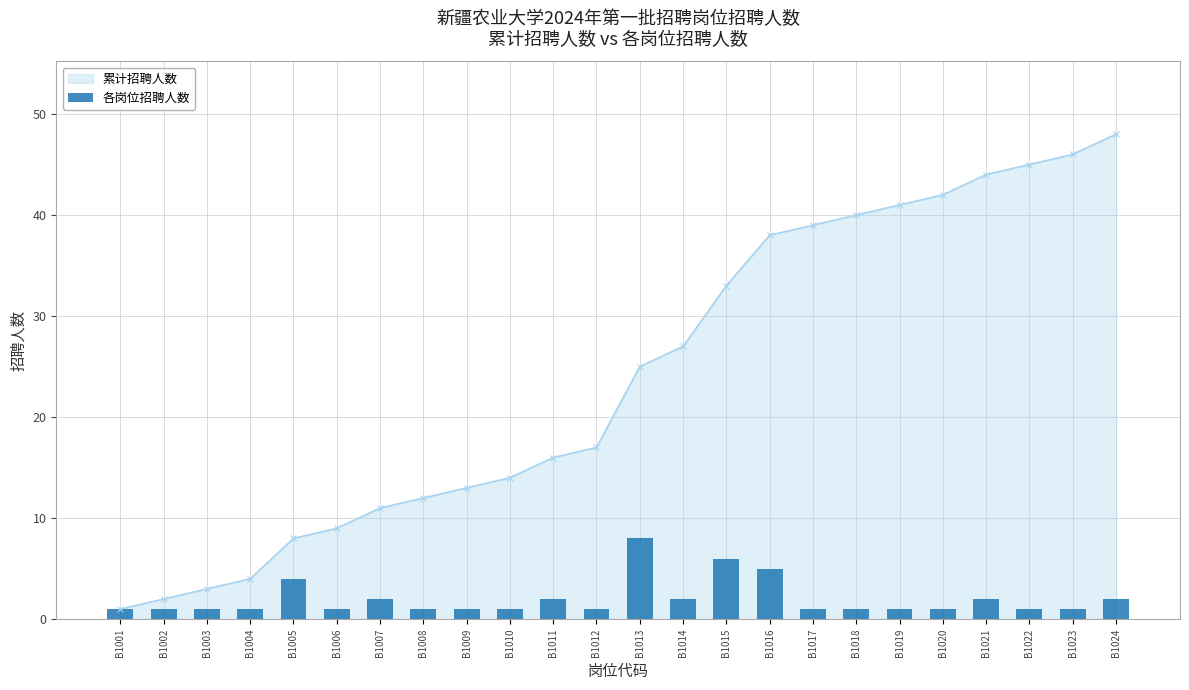

The value of 累计招聘人数 at B1009 is 3. True or false?

False